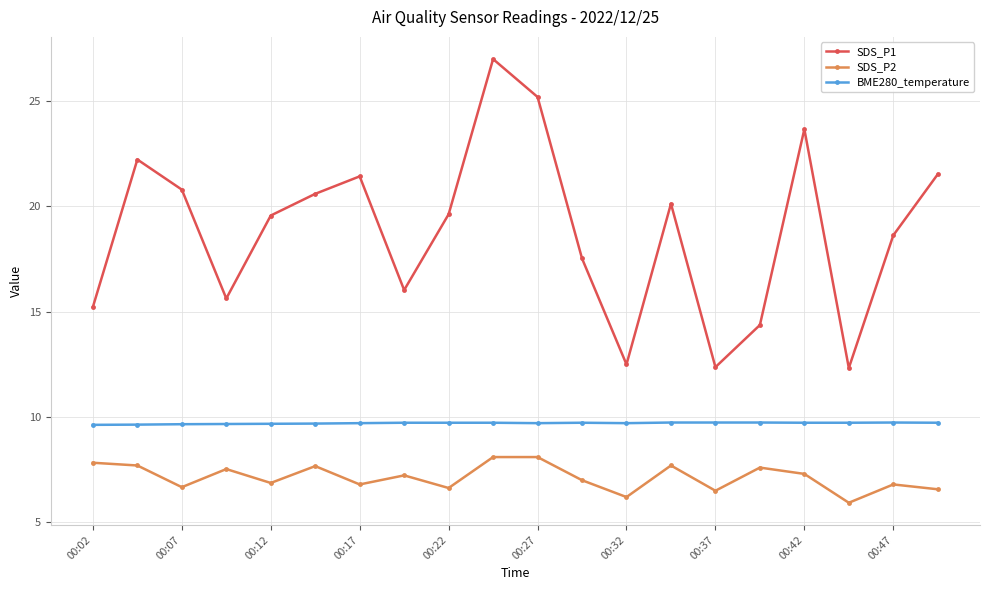

What is the sum of all SDS_P2 values?

142.7